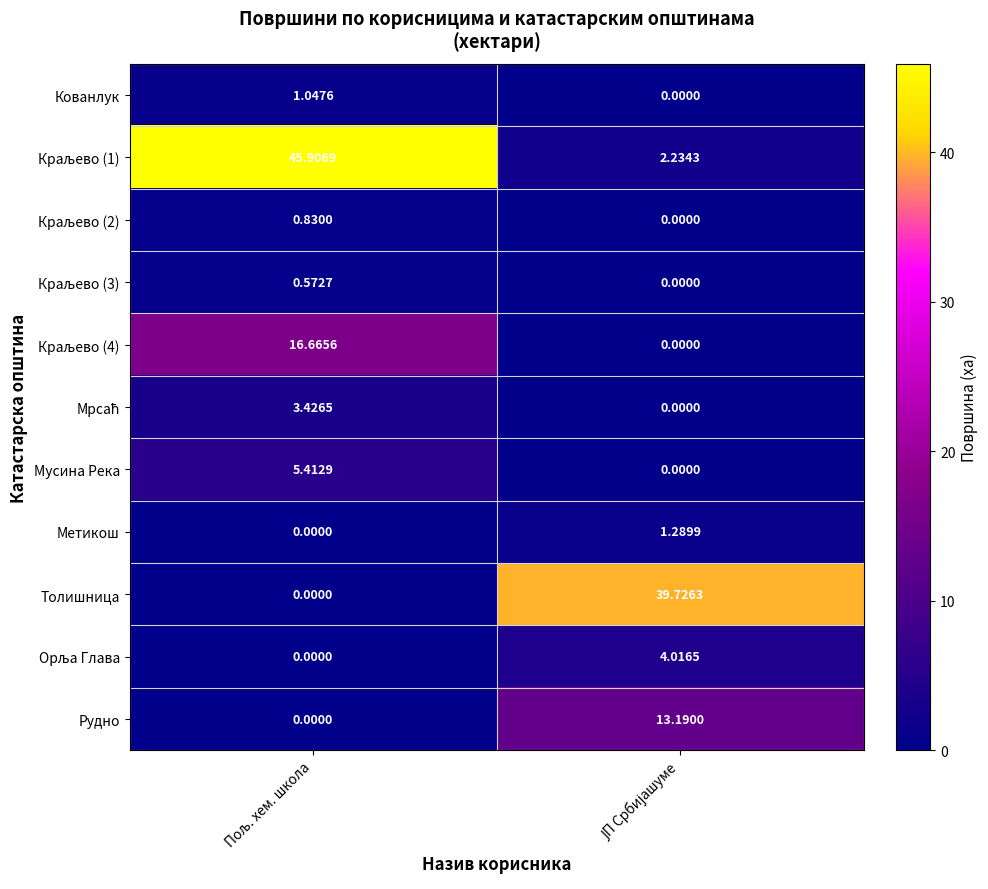

At which category is the sum across all series the highest?

Пољ. хем. школа